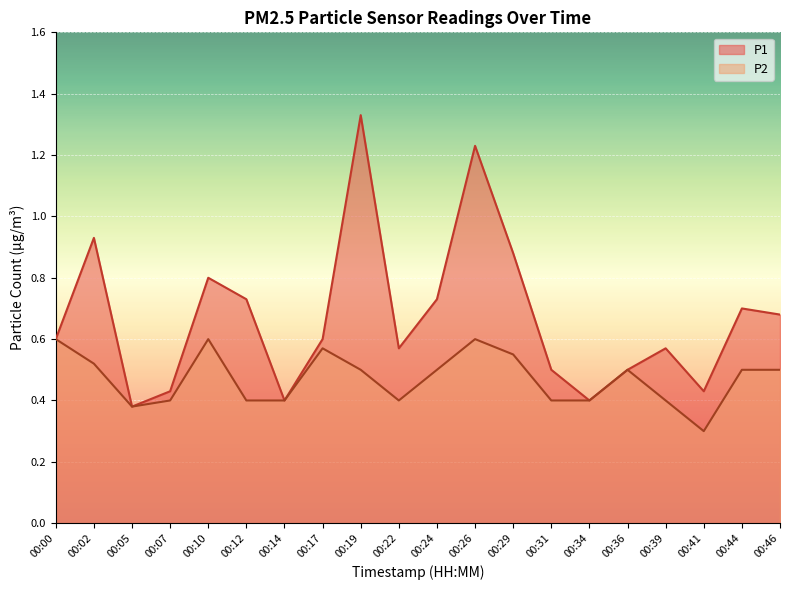

Does the chart display data point markers on the line(s)?

No